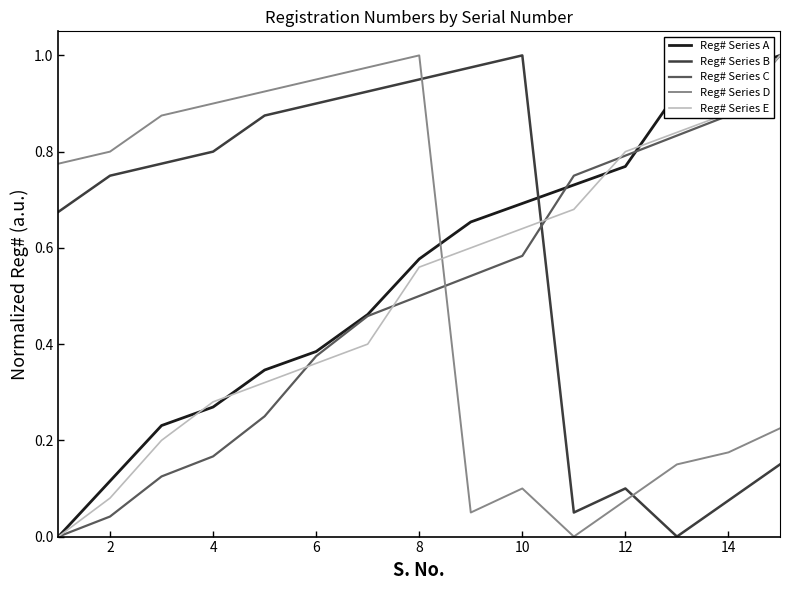

Which series has the largest total across all categories?

Reg# Series B